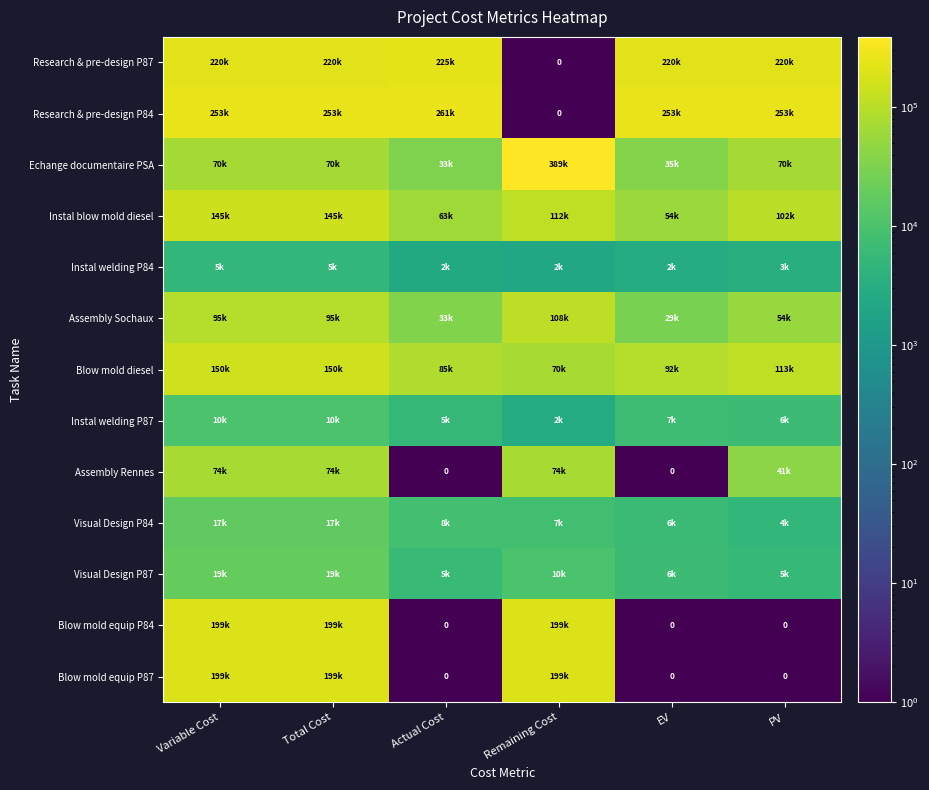

Is it true that Visual Design P87 equals 31997.8 at Variable Cost?

False